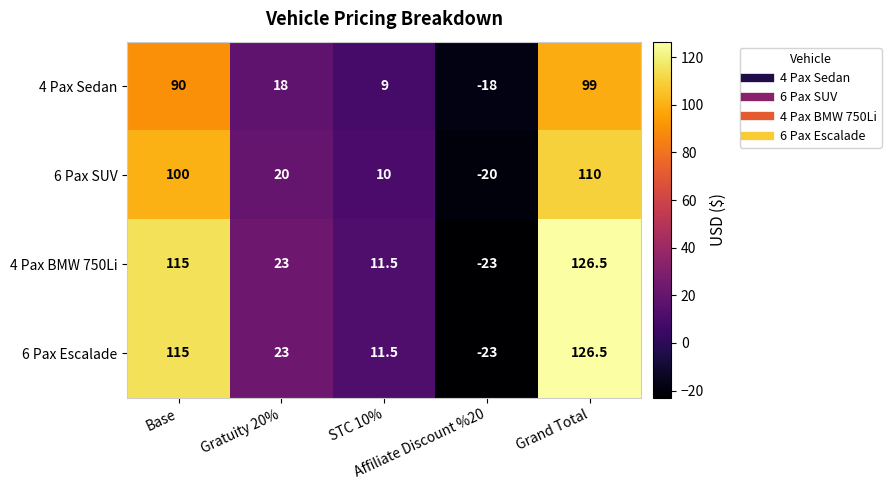

Which category has the highest value across all series?

Grand Total